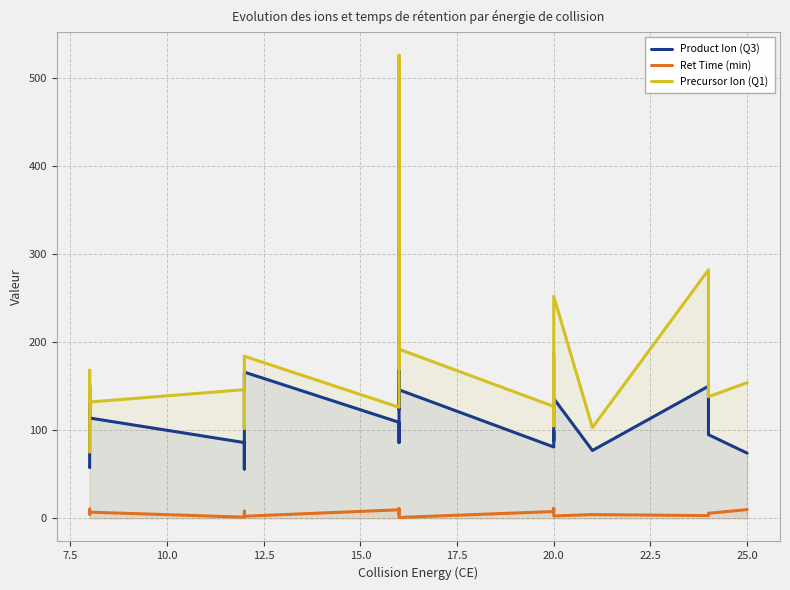

Rank the series by their maximum value, from lowest to highest.

Ret Time (min), Product Ion (Q3), Precursor Ion (Q1)